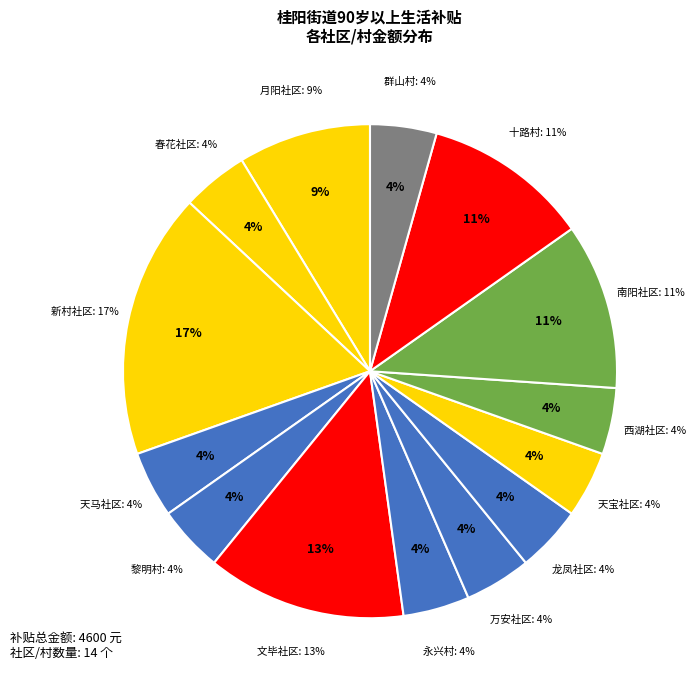

Which slice is the smallest?

春花社区